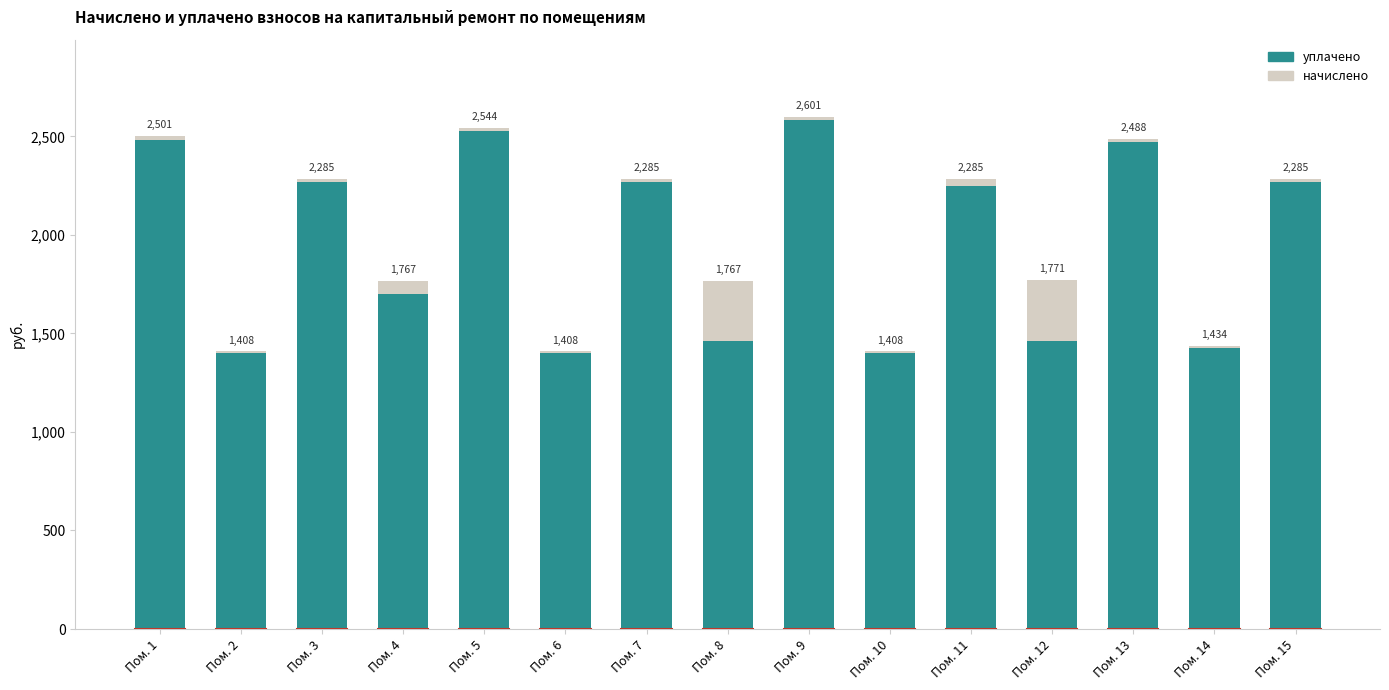

What is the difference between the highest and lowest values at Пом. 2?

9.8